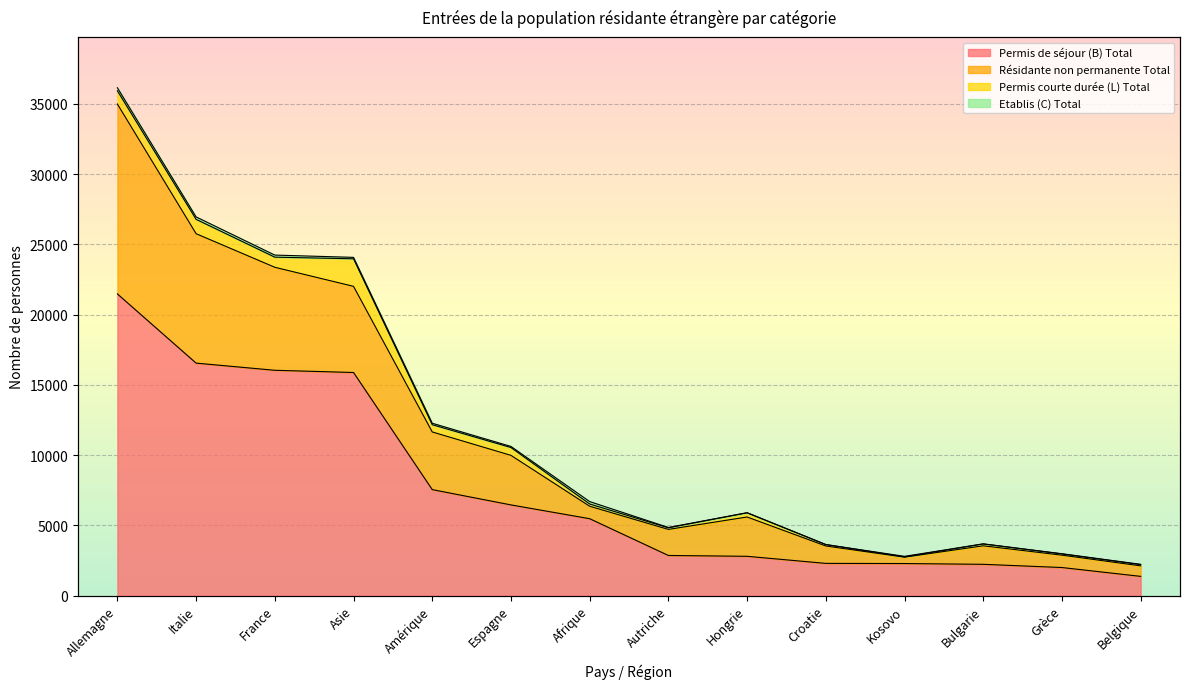

What position from the left is France?

3